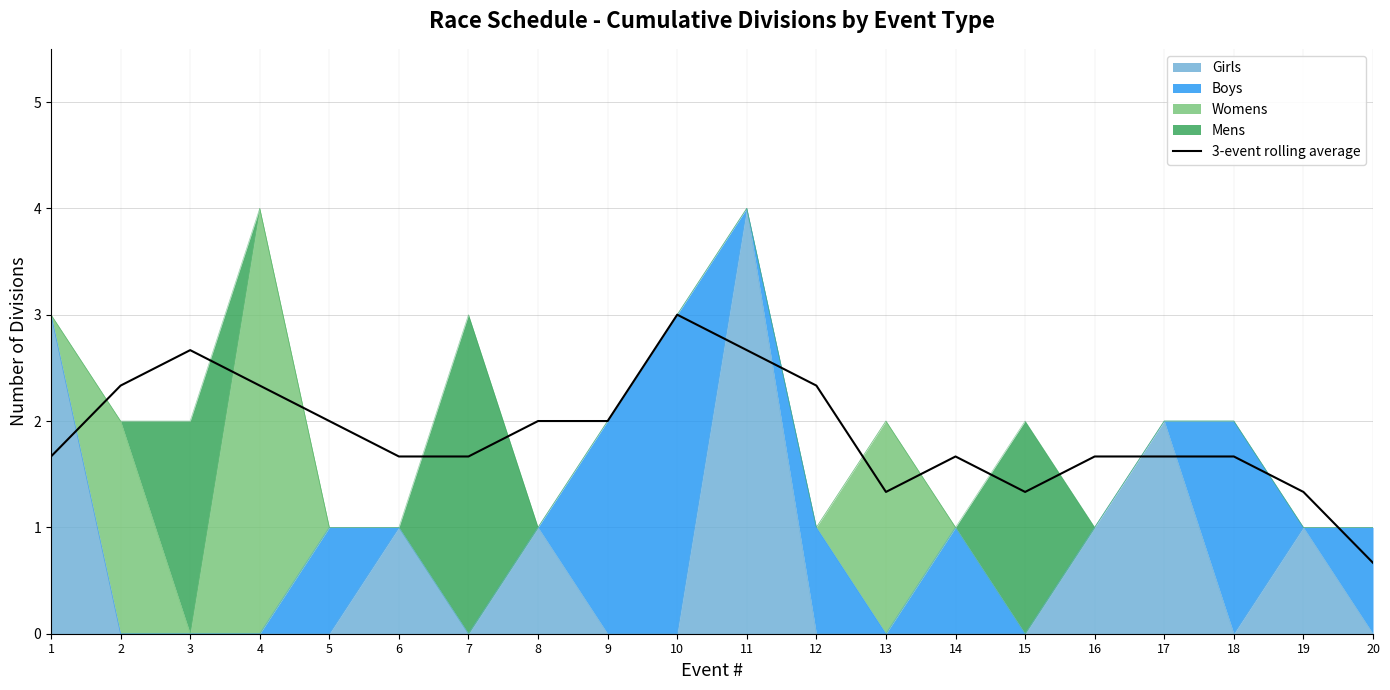

True or false: the data shows 0.5 at 9.

False